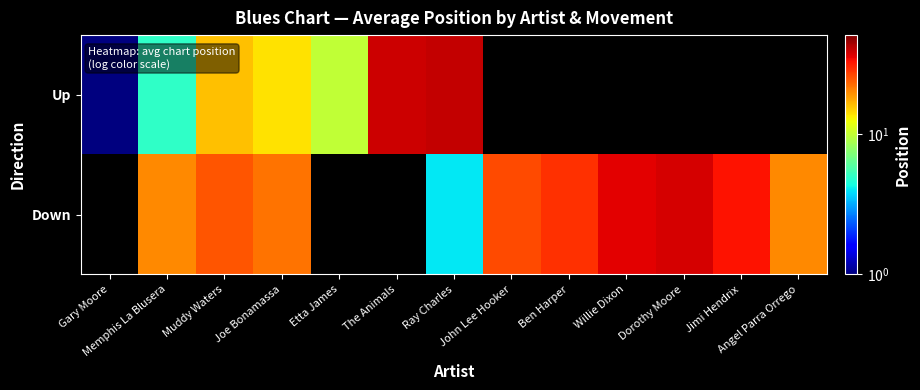

What is the difference between the maximum and minimum values in the Up series?

39.0